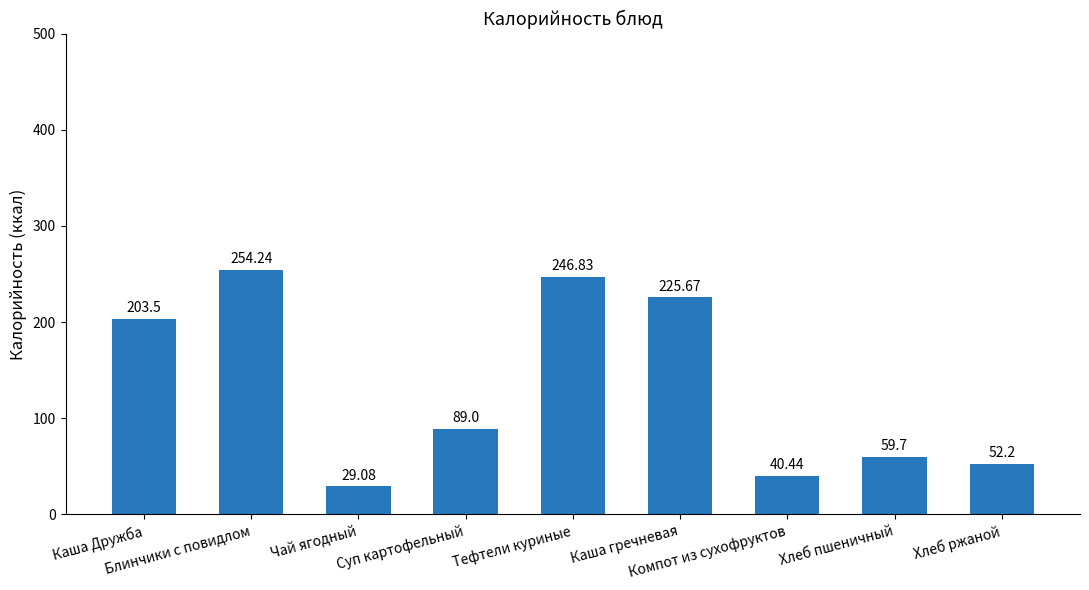

The chart shows a value of 59.7 at Хлеб пшеничный. True or false?

True